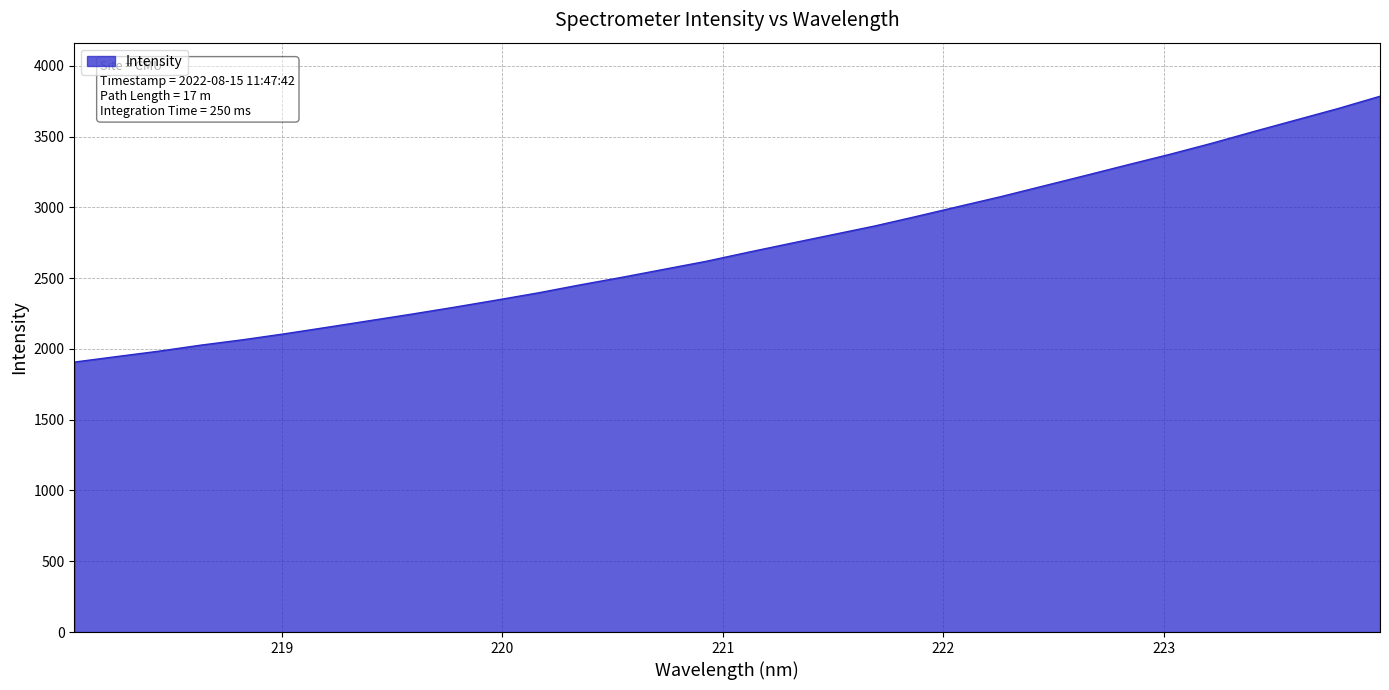

How many values are below 2683?

16